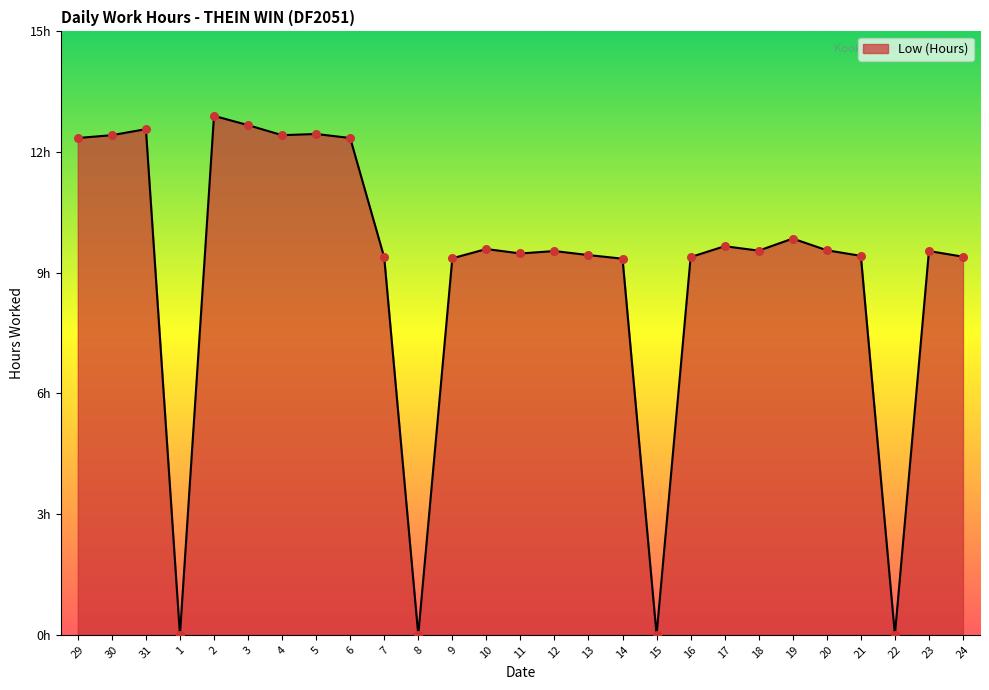

Does the chart have visible grid lines?

No